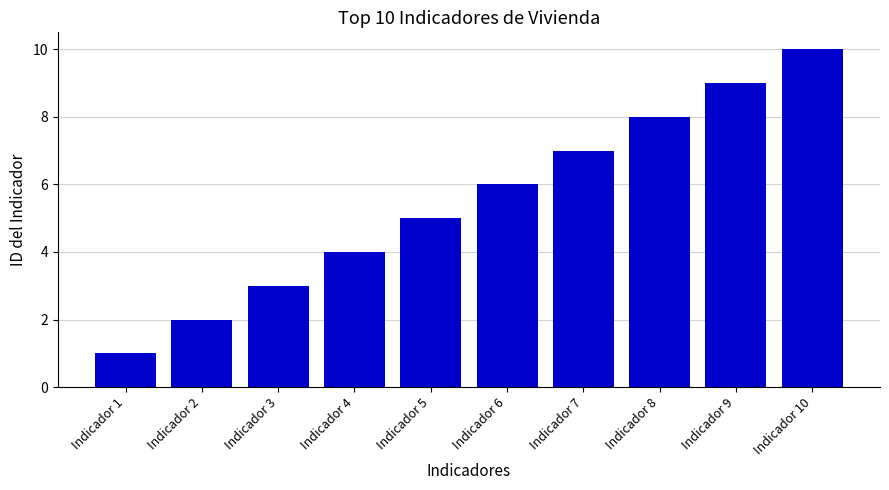

Reading left to right, transcribe all the data shown in this chart.

Indicador 1=1	Indicador 2=2	Indicador 3=3	Indicador 4=4	Indicador 5=5	Indicador 6=6	Indicador 7=7	Indicador 8=8	Indicador 9=9	Indicador 10=10